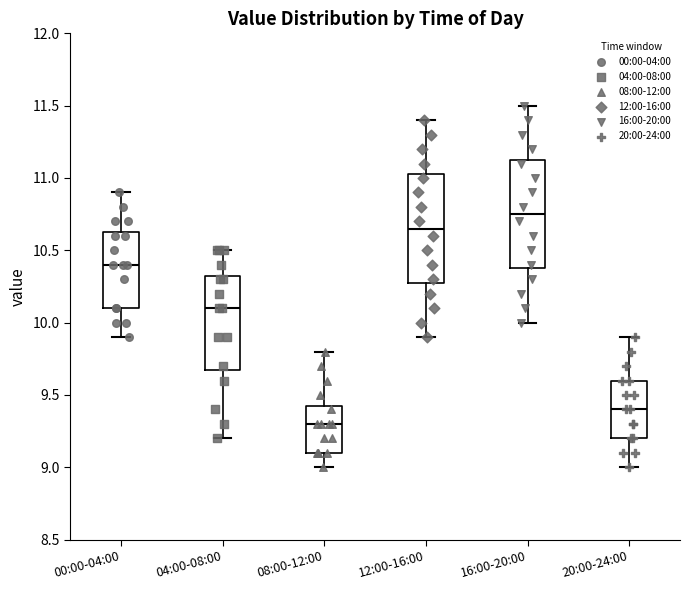

Reading left to right, transcribe this box plot: for each box, give where its median line is, the range the box spans, and where its two whiskers end, as read against the y-axis. The values are not printed on the chart, so give them approximately, as read against the axis.

00:00-04:00: median 10.40, box 10.10 to 10.65, whiskers 9.90 to 10.90
04:00-08:00: median 10.10, box 9.70 to 10.35, whiskers 9.20 to 10.50
08:00-12:00: median 9.30, box 9.10 to 9.45, whiskers 9.00 to 9.80
12:00-16:00: median 10.65, box 10.30 to 11.05, whiskers 9.90 to 11.40
16:00-20:00: median 10.75, box 10.40 to 11.15, whiskers 10.00 to 11.50
20:00-24:00: median 9.40, box 9.20 to 9.60, whiskers 9.00 to 9.90